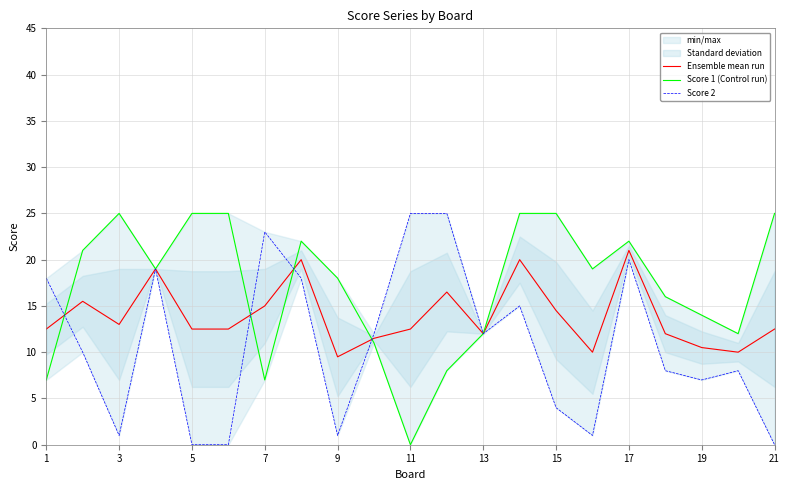

Is it true that Ensemble mean run equals 21.7 at 1?

False